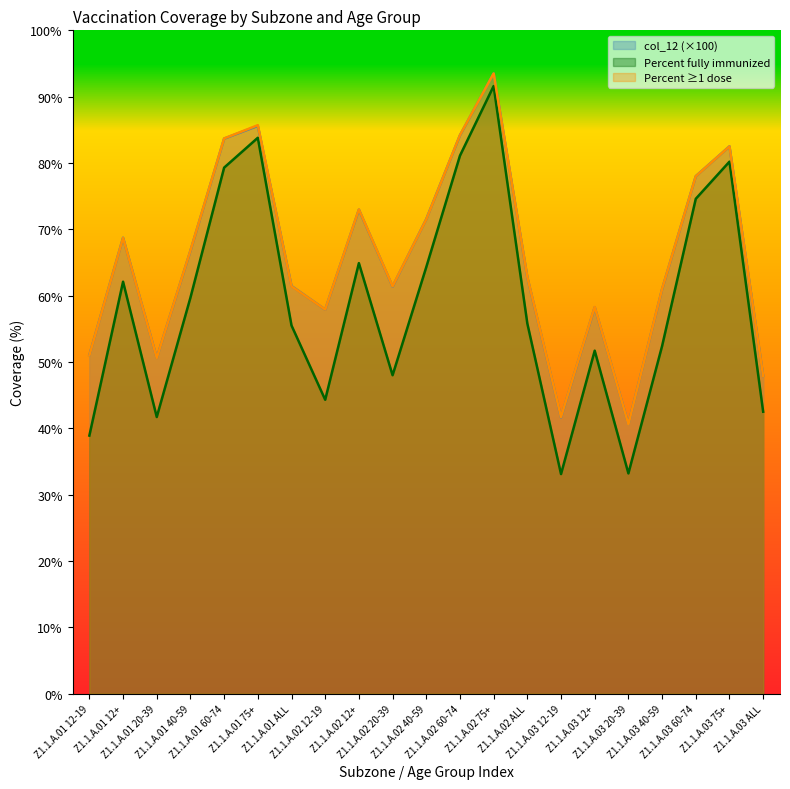

What is the label of the 1st point from the right?

Z1.1.A.03 ALL